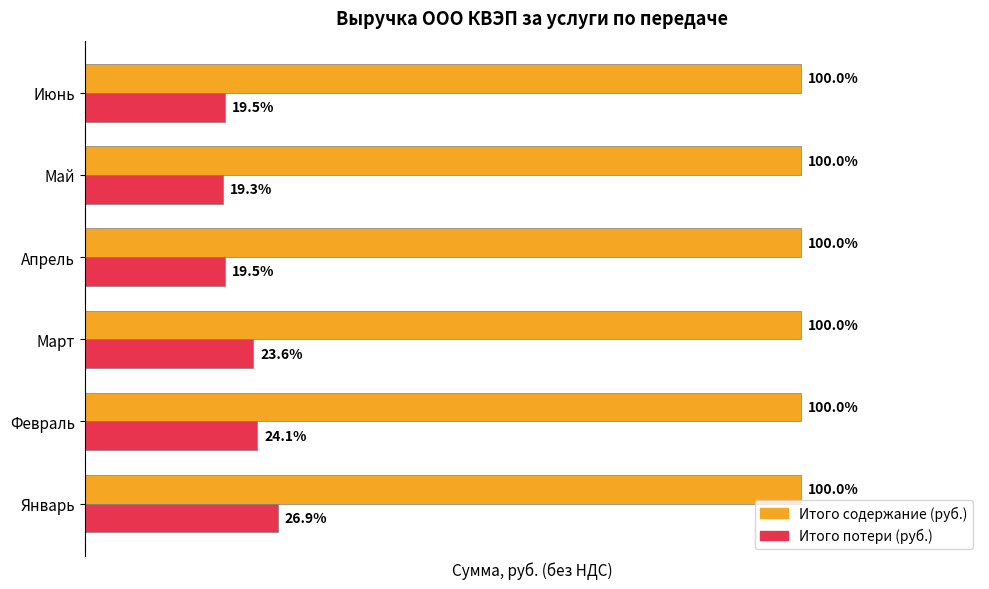

What are all the series names shown in the legend?

Итого содержание (руб.), Итого потери (руб.)